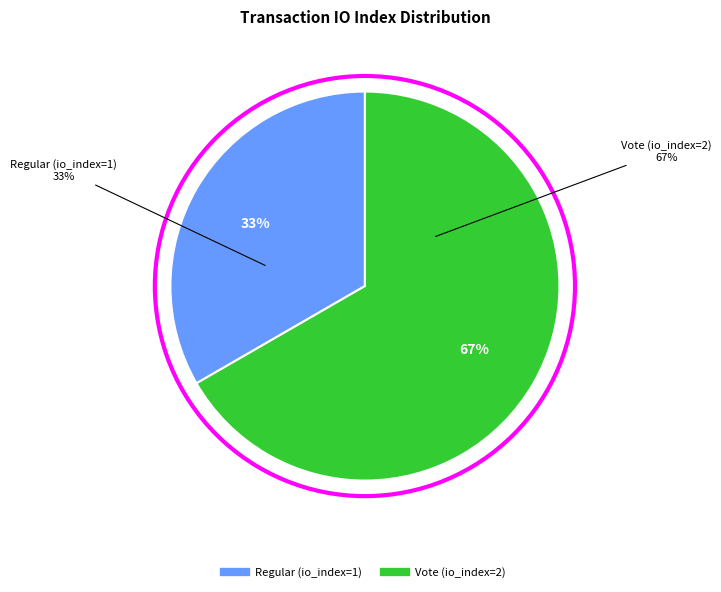

Does Regular (io_index=1) represent more than half of the total?

No